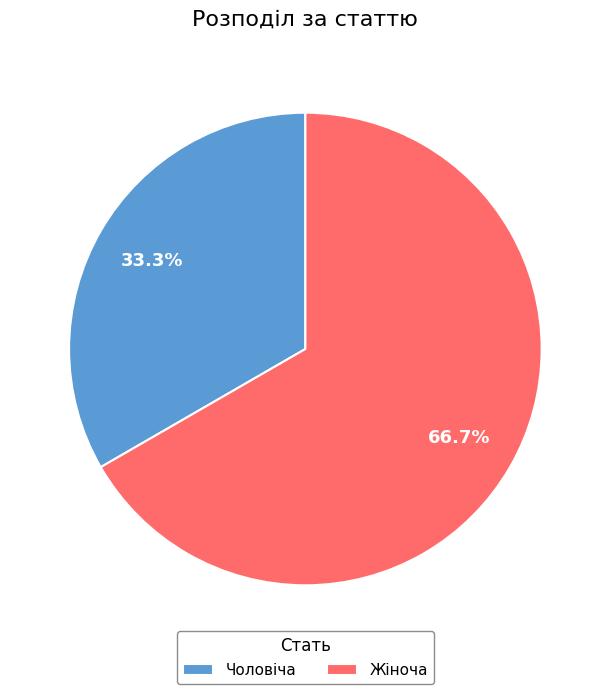

To the nearest percent, what percentage of the pie is Жіноча?

67%